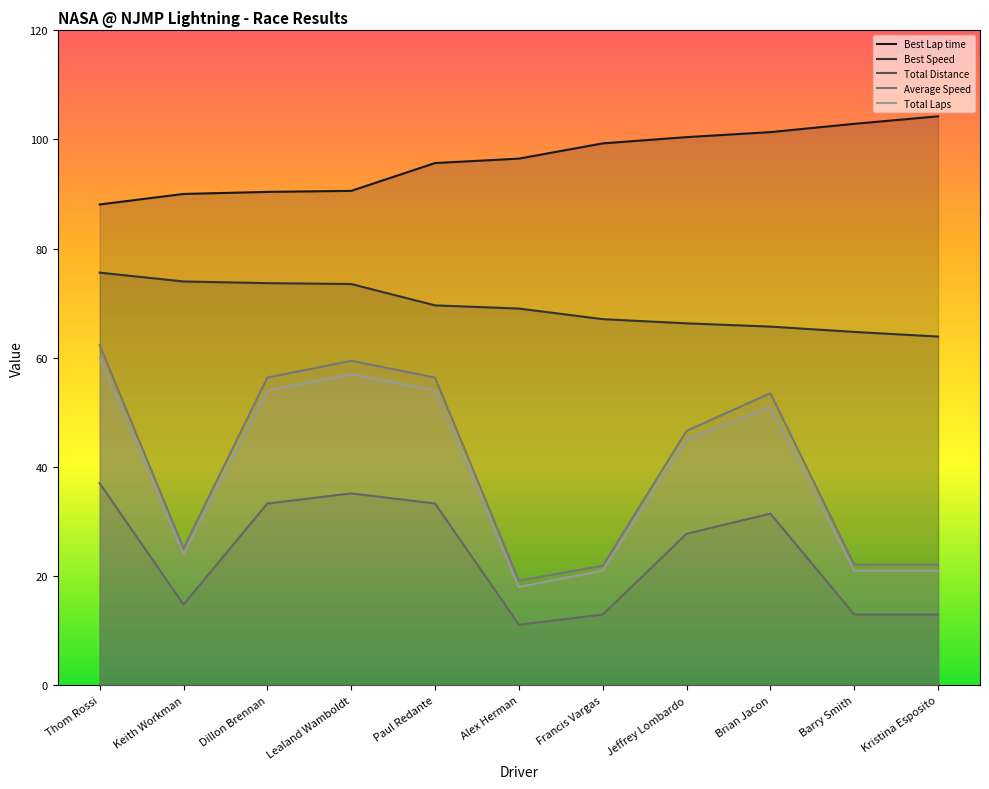

Which label corresponds to the smallest value in the chart?

Alex Herman